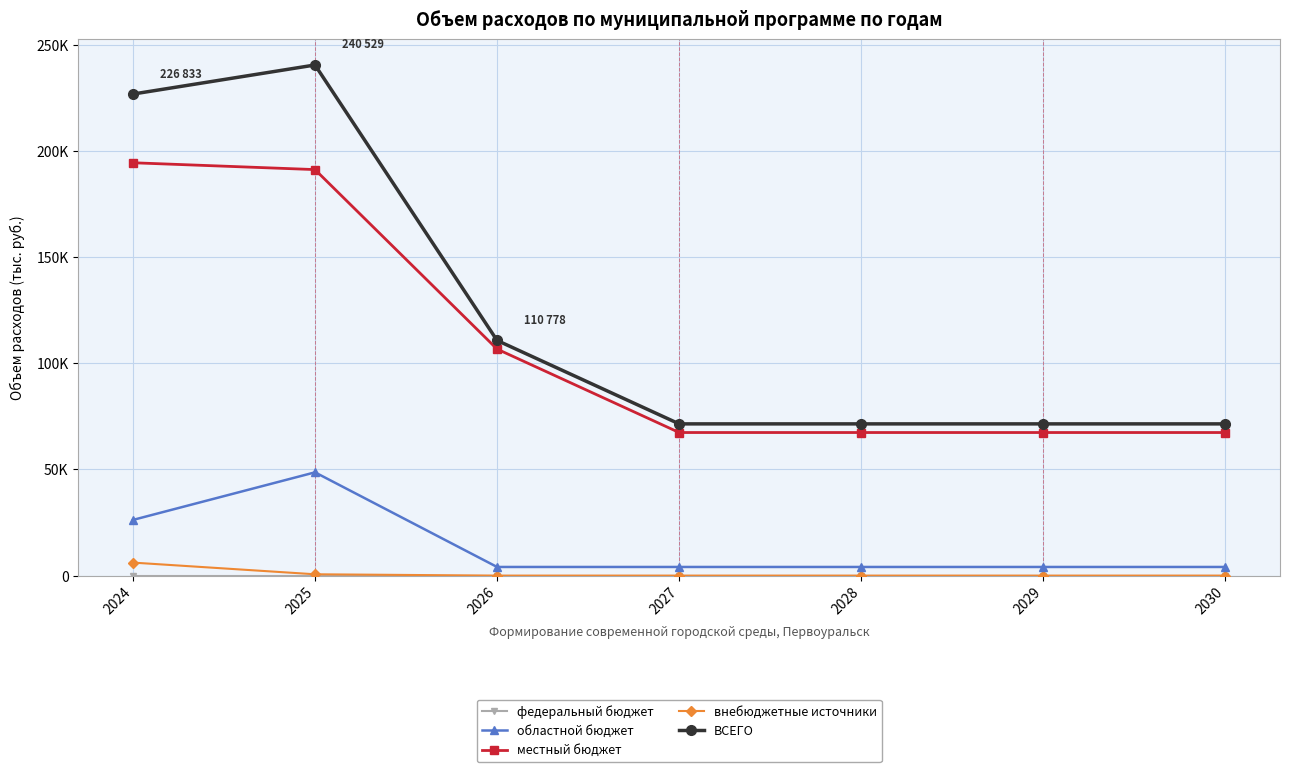

Which series has the largest total across all categories?

ВСЕГО